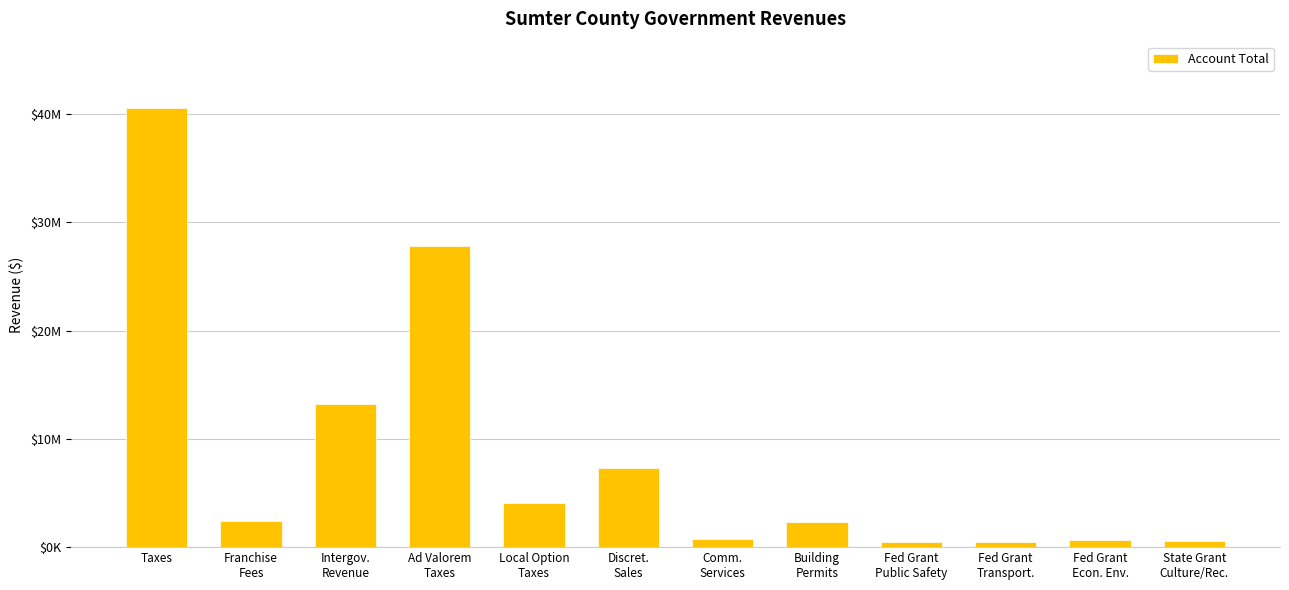

How many categories are shown in the chart?

12